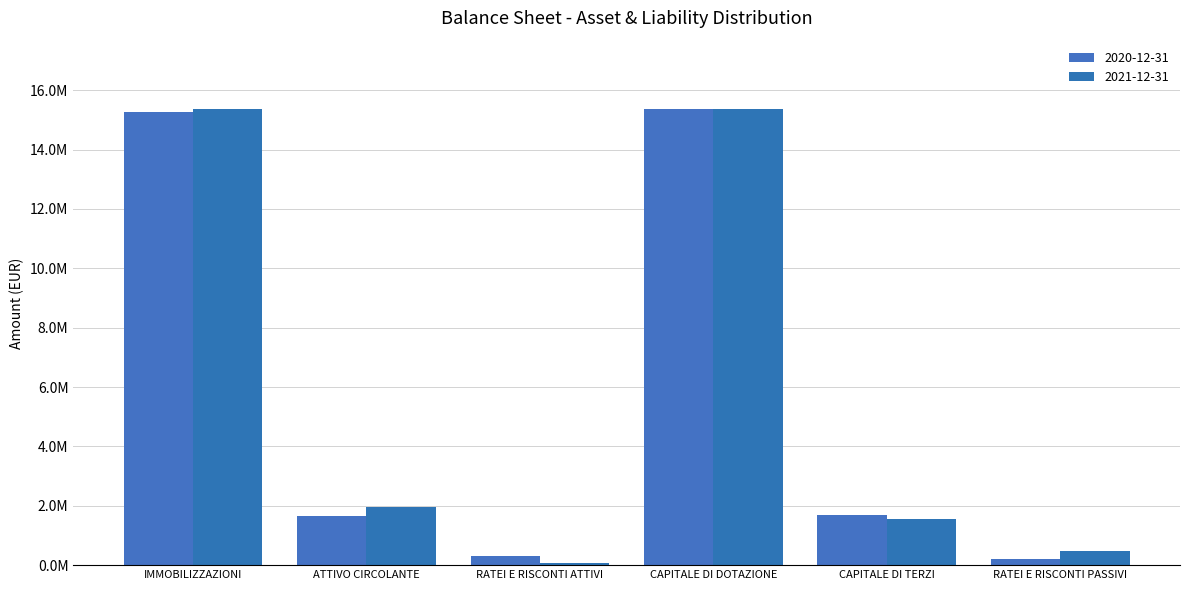

How many series are shown in this chart?

2